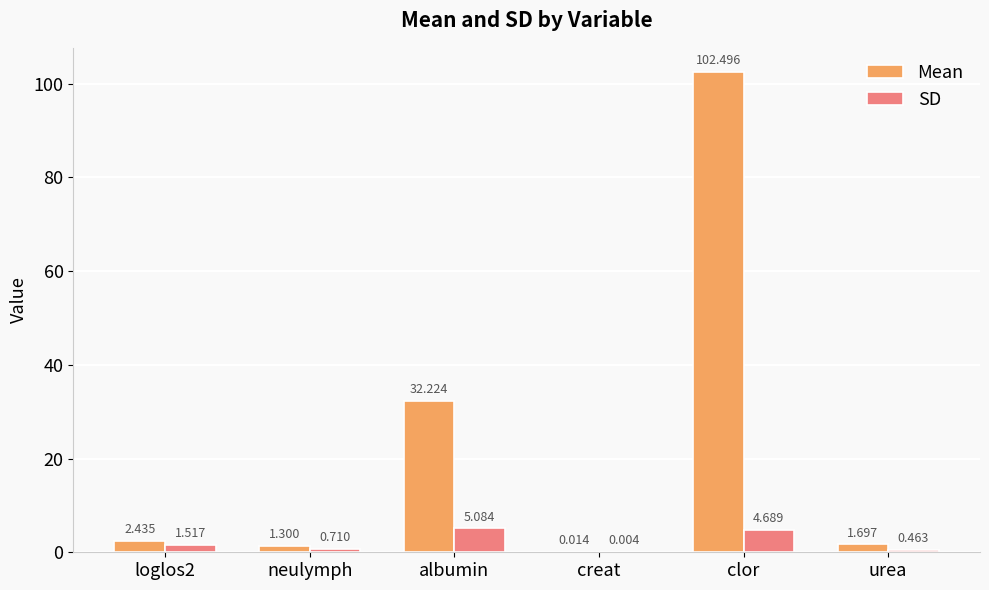

Which series changed the most between albumin and clor?

Mean